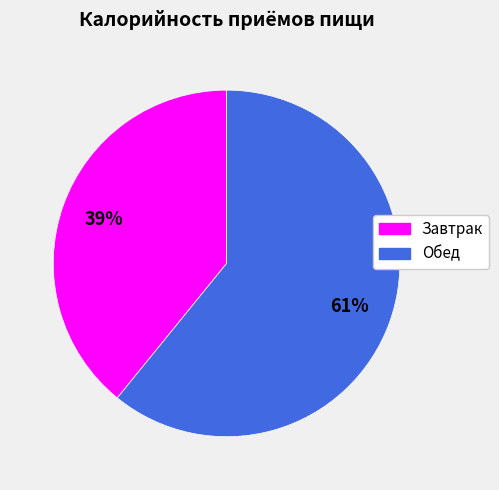

Approximately how many times larger is the value at Обед compared to Завтрак?

1.6